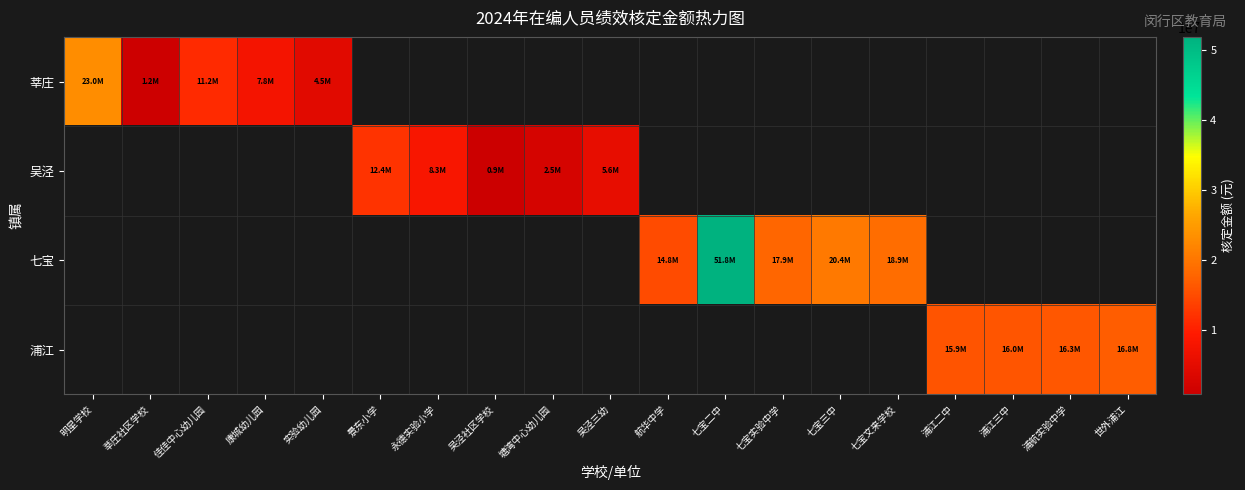

At which category does the chart reach its minimum across all series?

吴泾社区学校